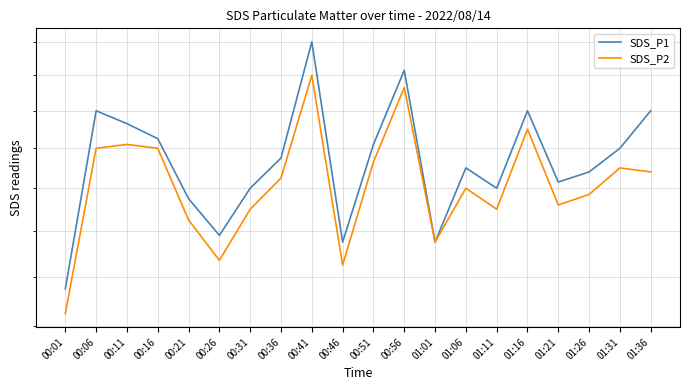

Rank the series at 00:01 from highest to lowest value.

SDS_P1, SDS_P2